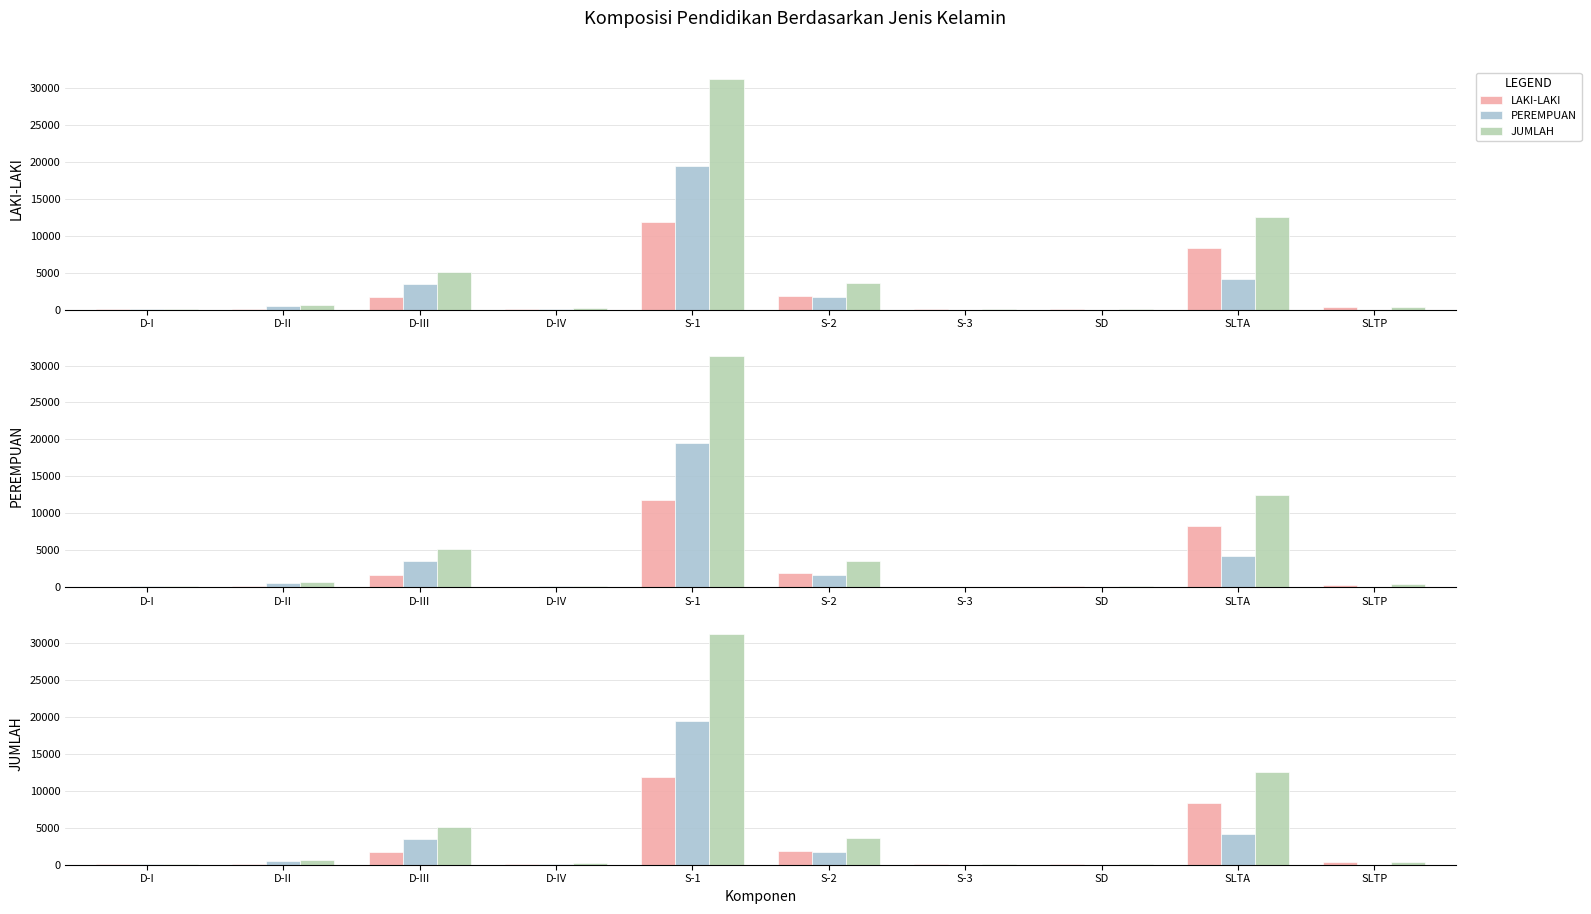

Which series has the largest range (max minus min)?

JUMLAH